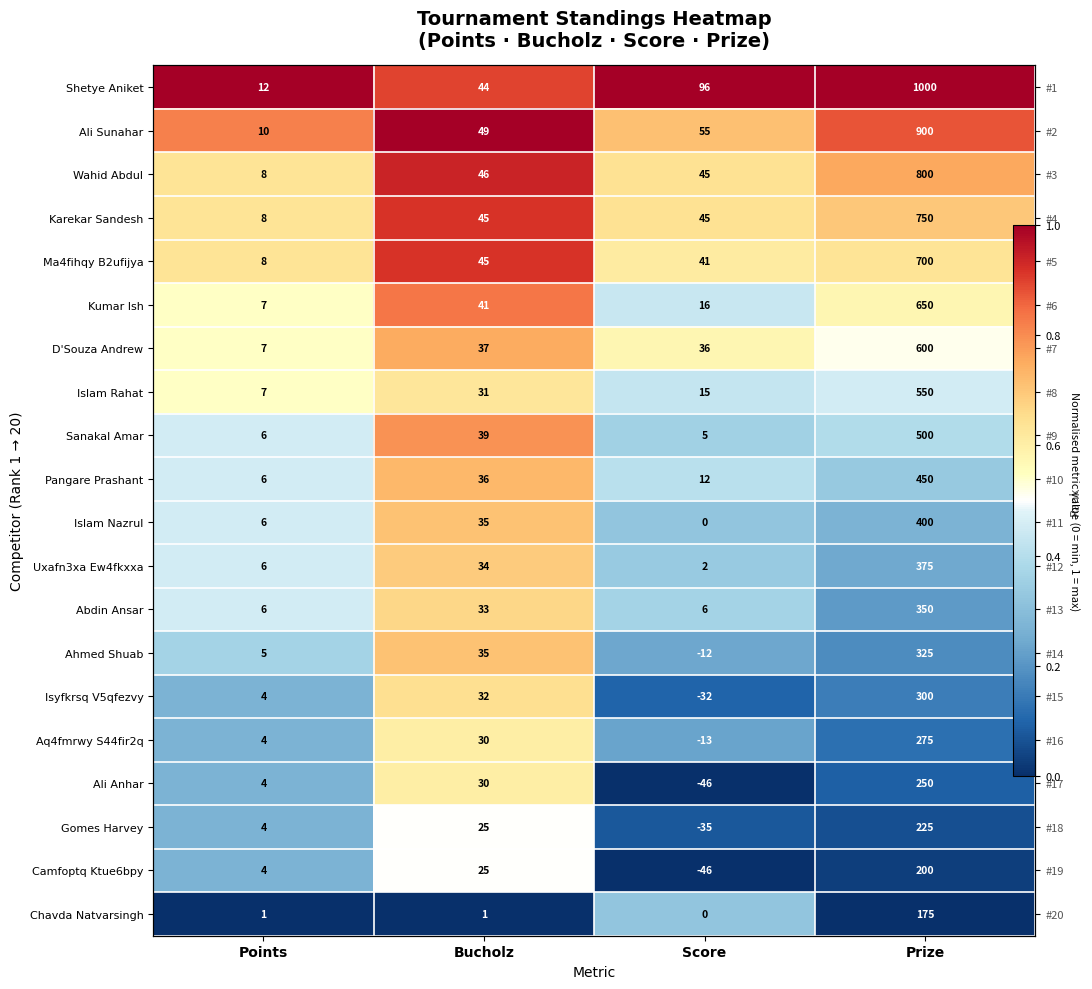

What is the spread (max minus min) of values at Points?

1.0